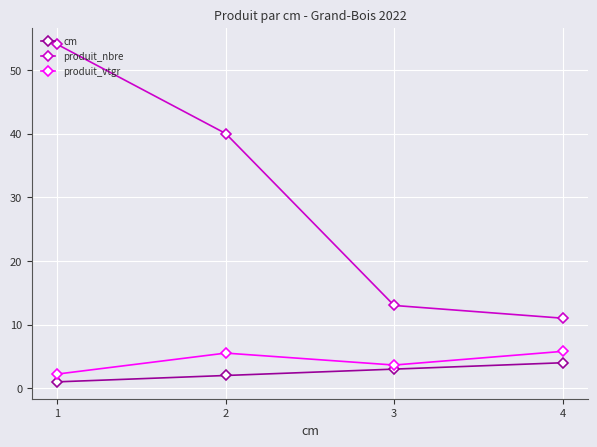

True or false: produit_nbre and produit_vtgr cross at least once.

False